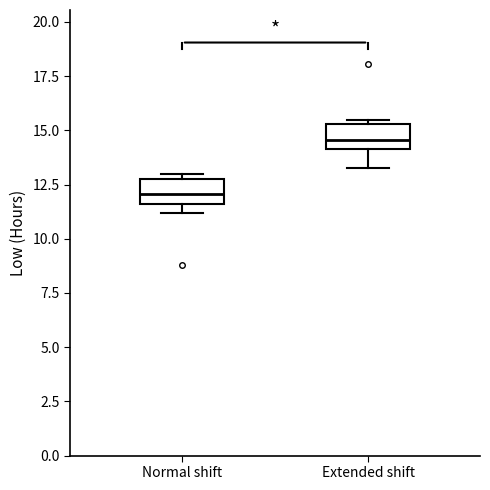

Which box's median line is the highest?

Extended shift